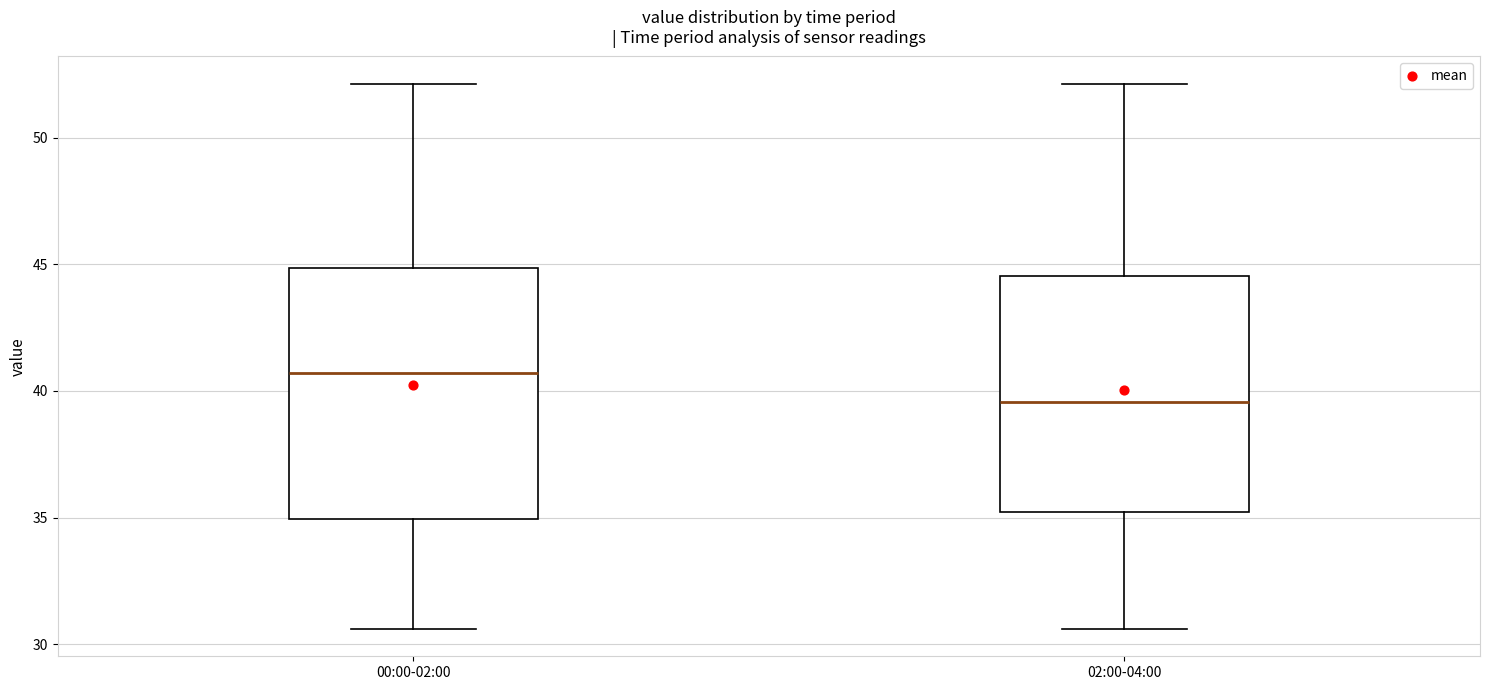

Reading left to right, read every box against the y-axis: the position of its median line, the range the box covers, and the ends of its whiskers. The values are not printed on the chart, so give them approximately, as read against the axis.

00:00-02:00: median 40.5, box 35.0 to 45.0, whiskers 30.5 to 52.0
02:00-04:00: median 39.5, box 35.0 to 44.5, whiskers 30.5 to 52.0